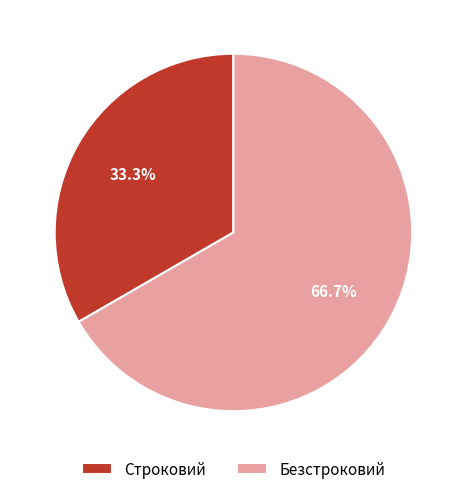

Which has a higher value, Безстроковий or Строковий?

Безстроковий